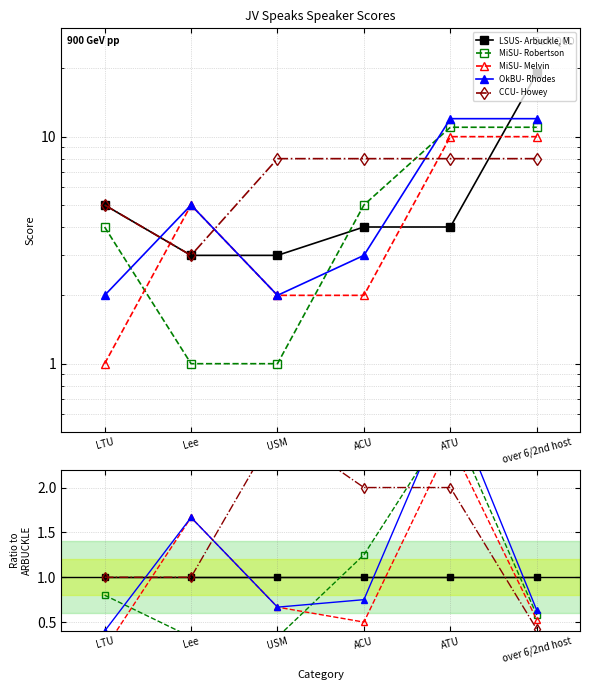

Count the number of data series in this chart.

5